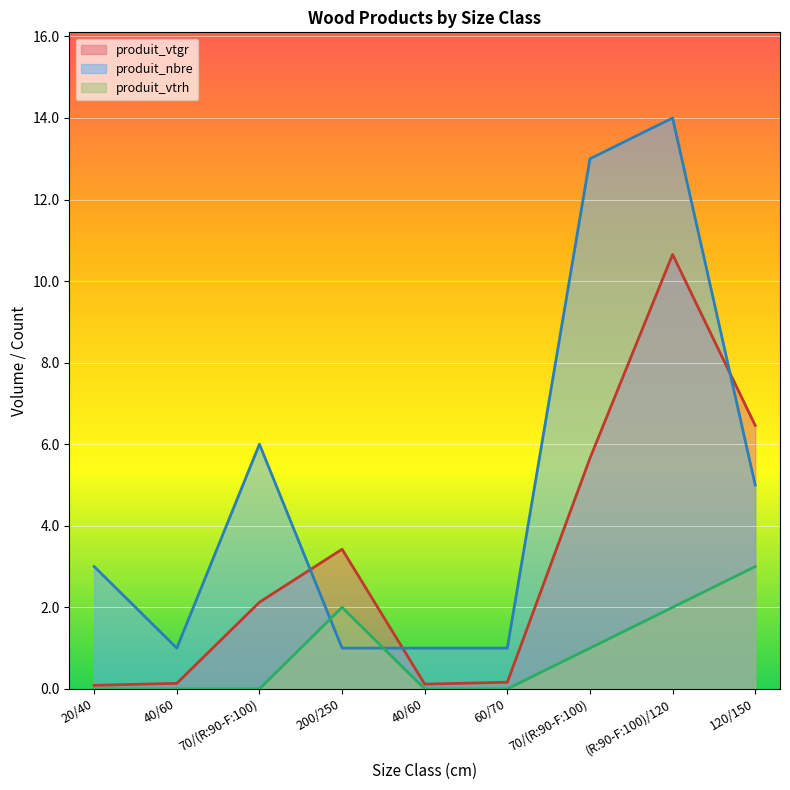

True or false: produit_vtrh has more than 0 points higher than both neighbors.

True